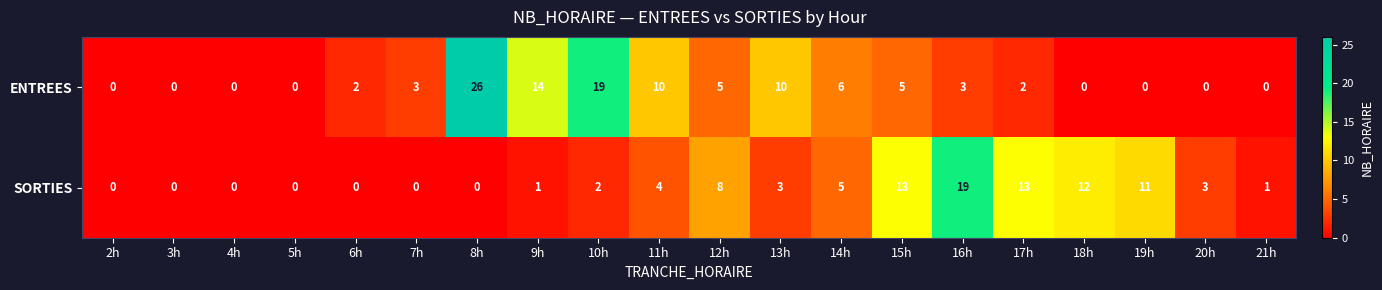

At how many categories does at least one series exceed 17?

3